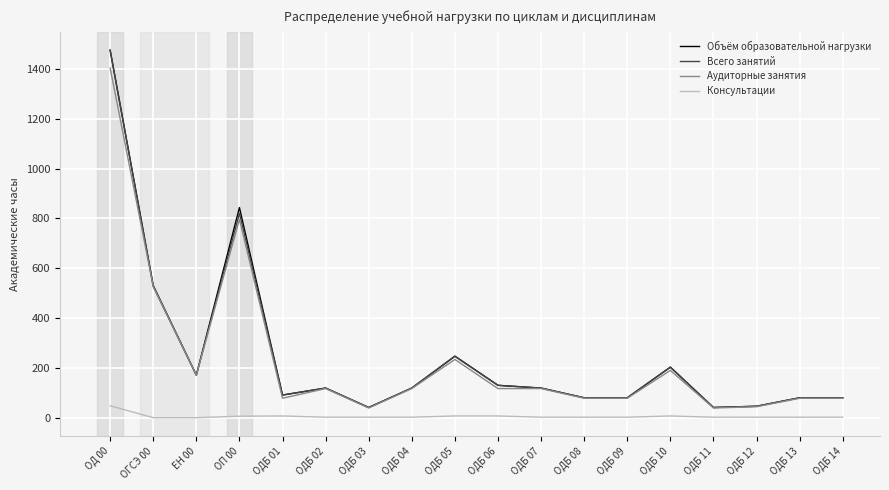

Does the chart display data point markers on the line(s)?

No